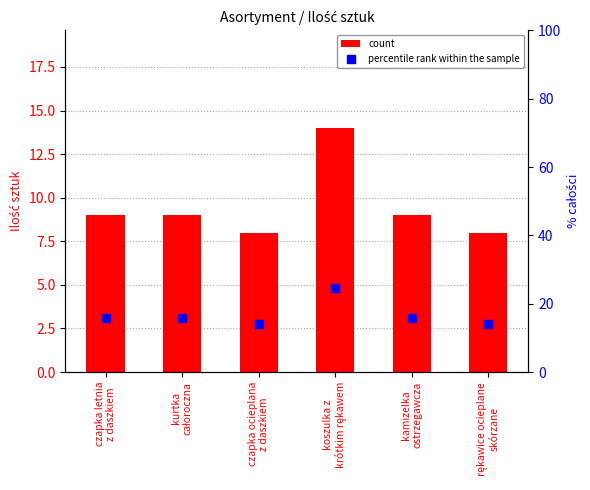

At how many categories does at least one series exceed 17?

1